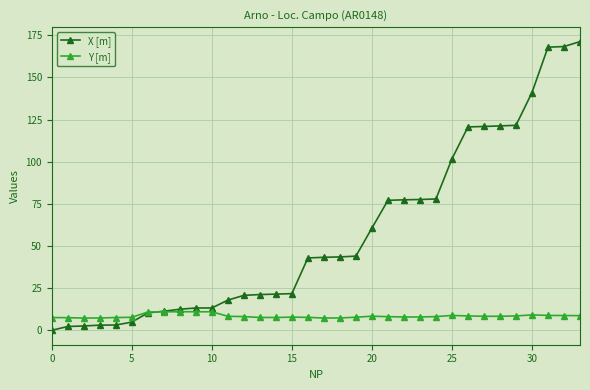

How many intersections are there between X [m] and Y [m]?

1